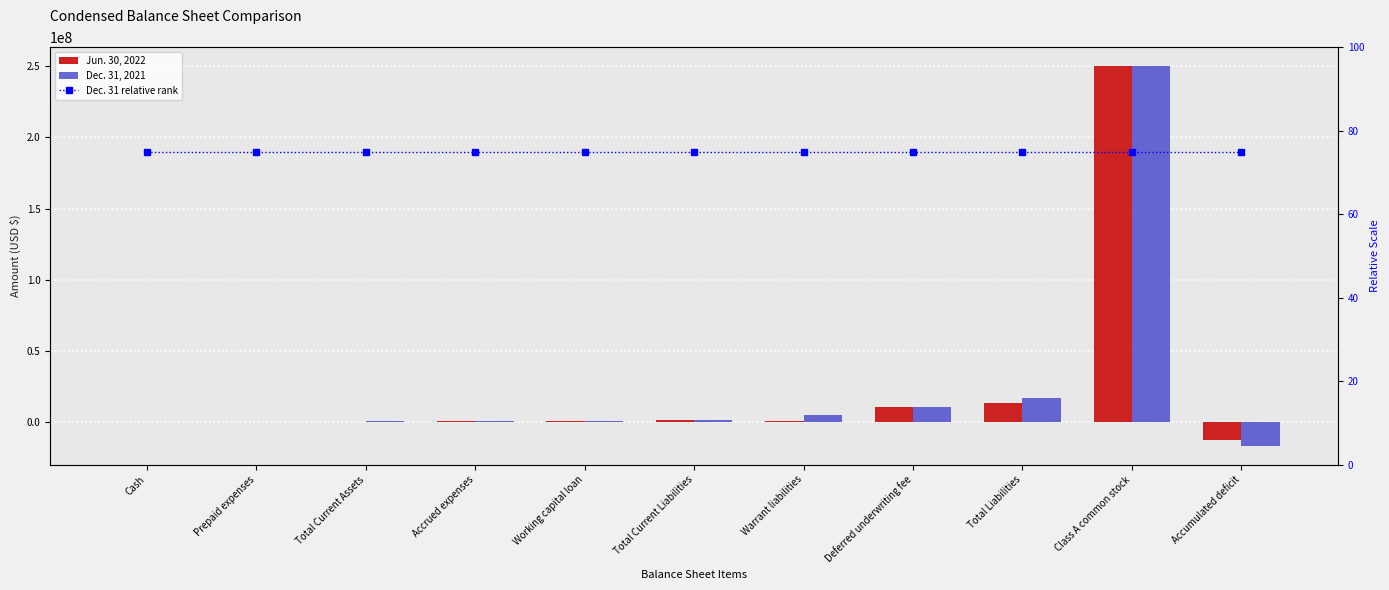

What is the spread (max minus min) of values at Class A common stock?

249999925